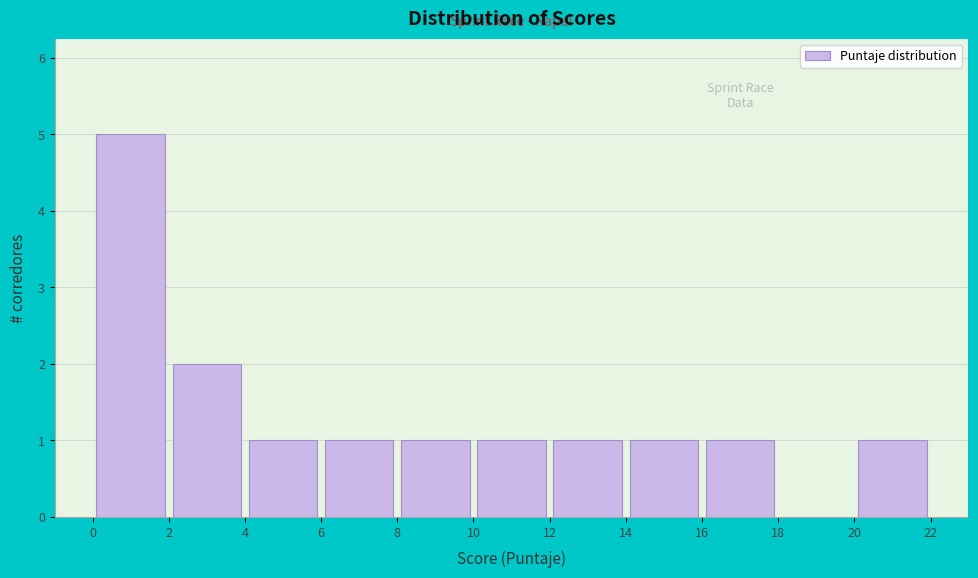

How tall is the bar that spans 14 to 16 on the x-axis? The values are not printed on the chart, so give them approximately, as read against the axis.

1